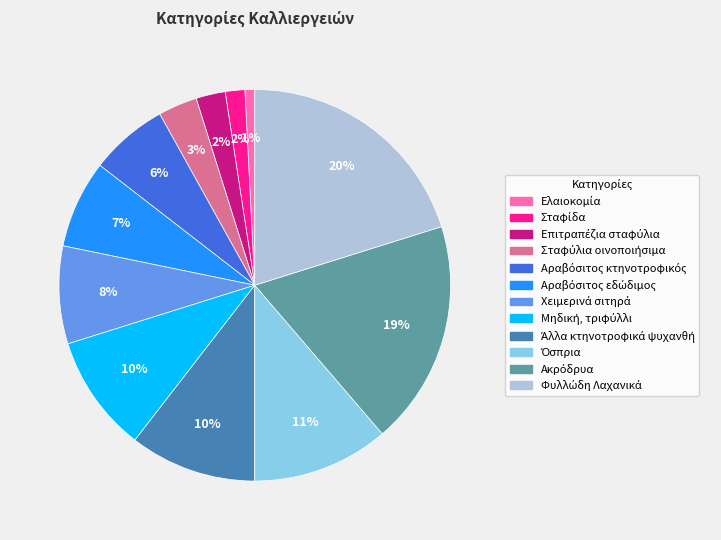

To the nearest percent, what is the difference between the largest and smallest slice percentages?

19%